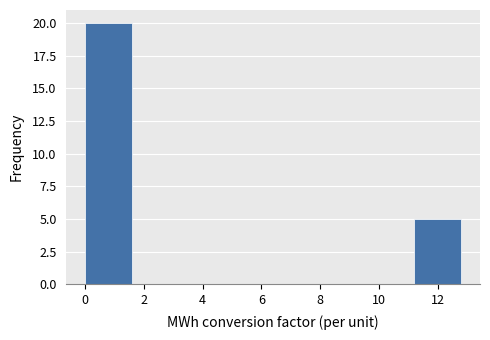

Over which range of the x-axis is the bar tallest?

0.0 to 1.6